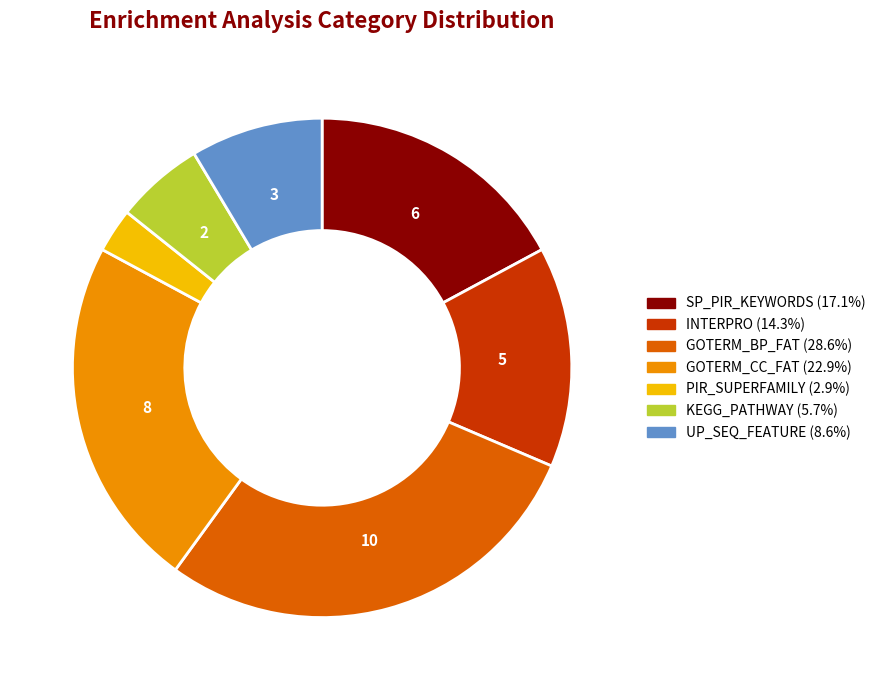

How many slices are in this pie chart?

7